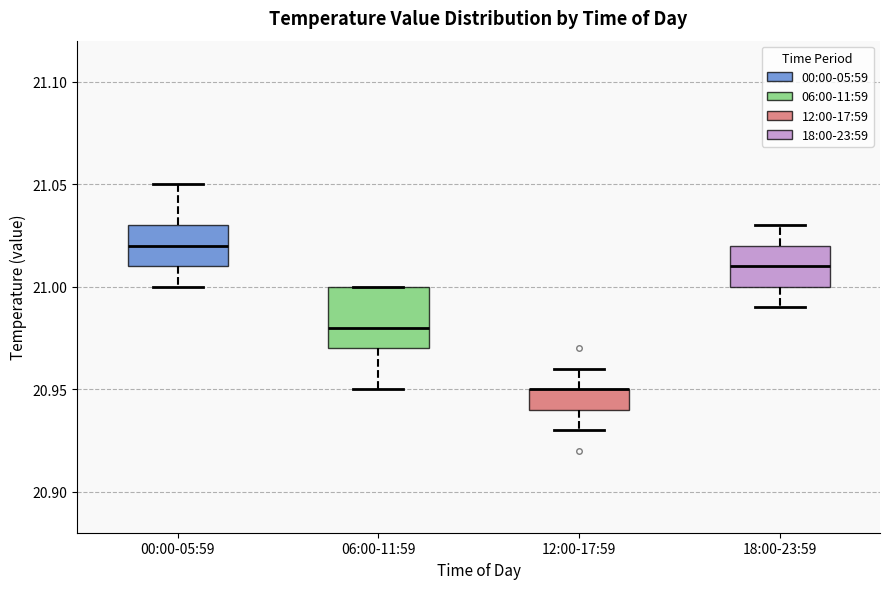

Which box is the tallest, from its lower edge to its upper edge?

06:00-11:59